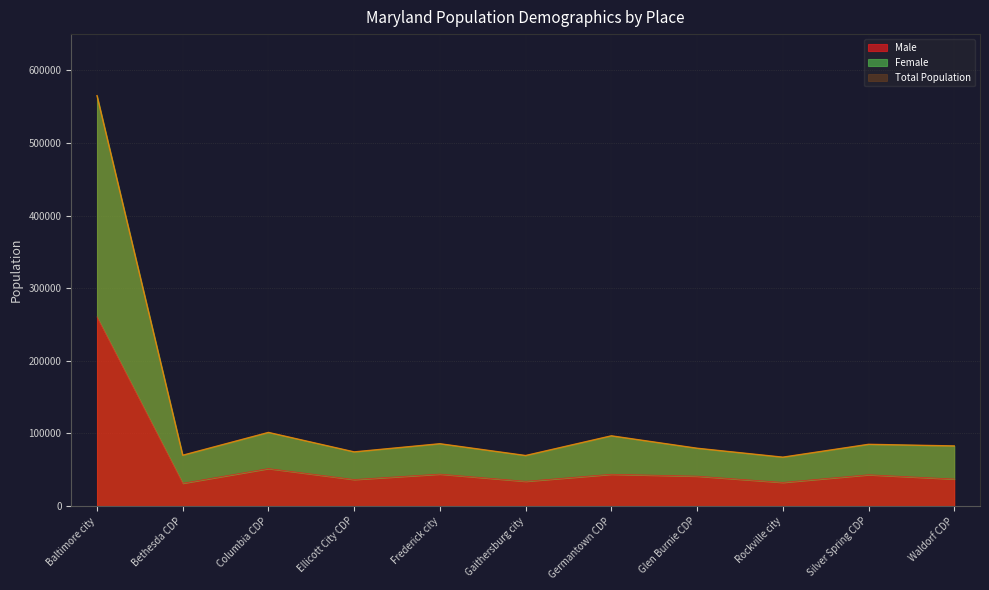

At which label is Male closest to 145896?

Columbia CDP